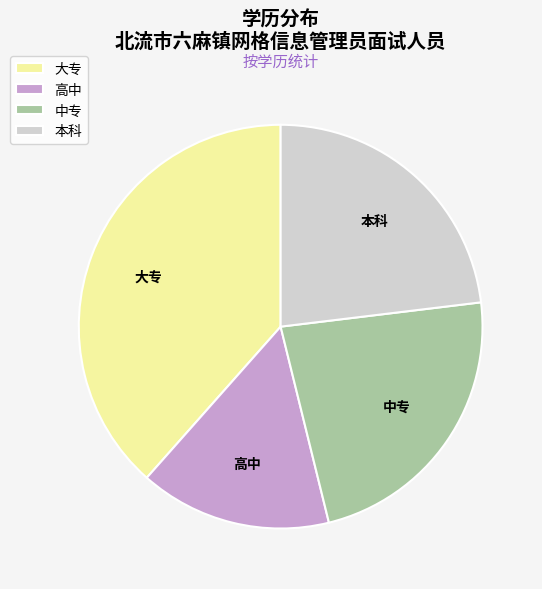

What is the smallest slice in the pie chart?

高中